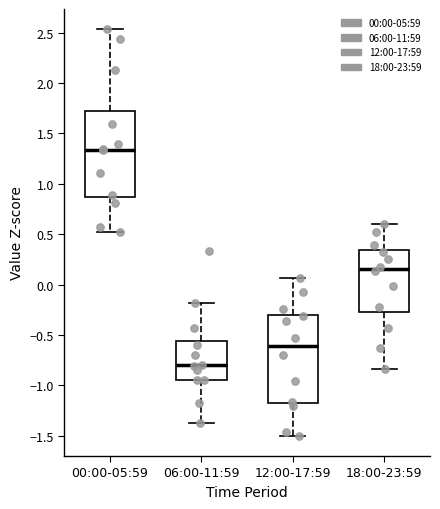

Reading left to right, transcribe this box plot: for each box, give where its median line is, the range the box spans, and where its two whiskers end, as read against the y-axis. The values are not printed on the chart, so give them approximately, as read against the axis.

00:00-05:59: median 1.35, box 0.85 to 1.75, whiskers 0.50 to 2.55
06:00-11:59: median -0.80, box -0.95 to -0.55, whiskers -1.35 to -0.20
12:00-17:59: median -0.60, box -1.20 to -0.30, whiskers -1.50 to 0.05
18:00-23:59: median 0.15, box -0.25 to 0.35, whiskers -0.85 to 0.60